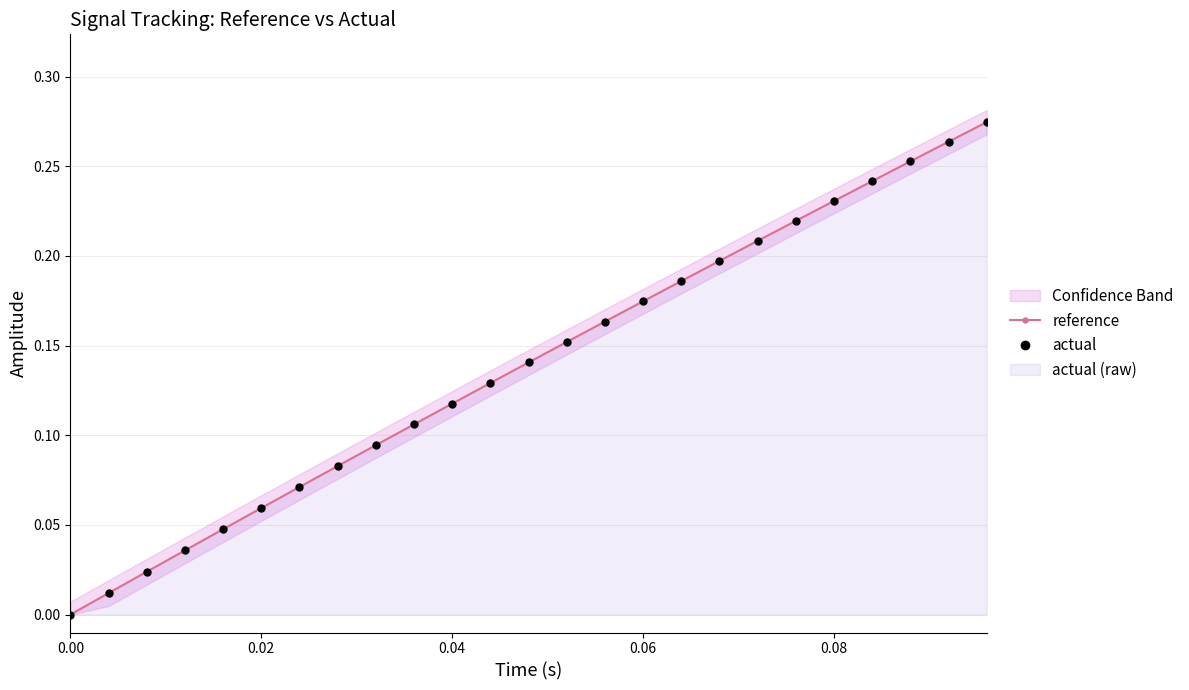

How many lines are shown in the chart?

2